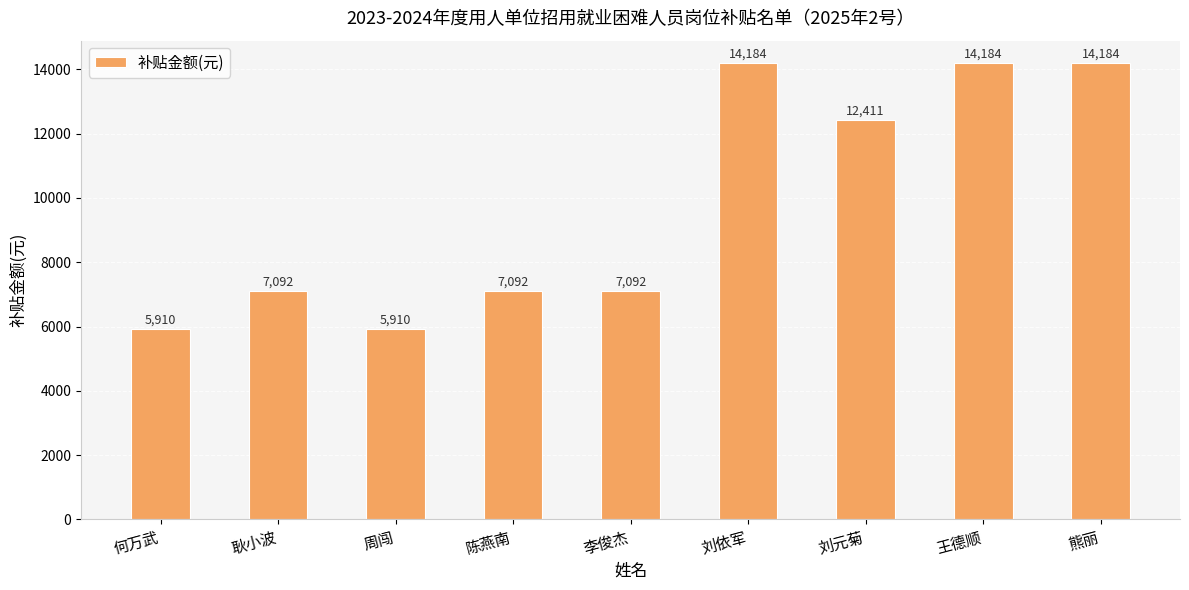

Reading left to right, list all the values displayed in this chart.

何万武=5910	耿小波=7092	周闯=5910	陈燕南=7092	李俊杰=7092	刘依军=14184	刘元菊=12411	王德顺=14184	熊丽=14184